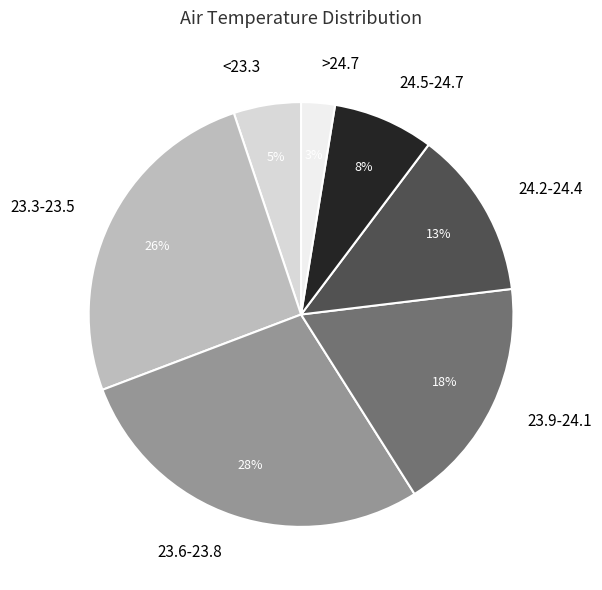

True or false: 24.5-24.7 accounts for 2% of the total.

False